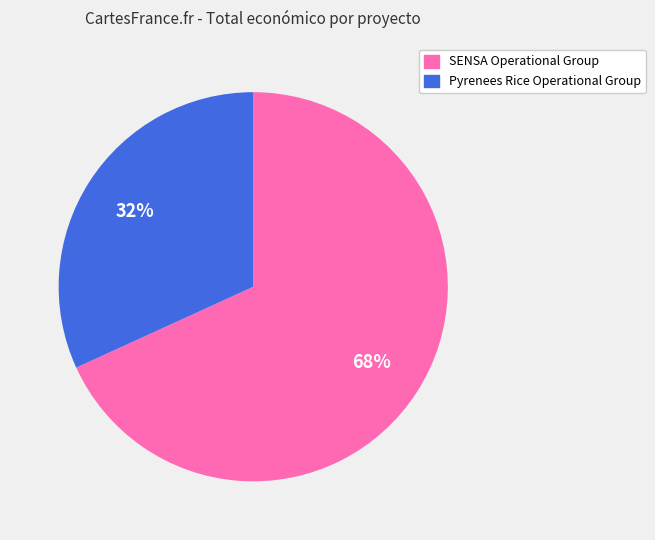

Which slice is the largest?

SENSA Operational Group